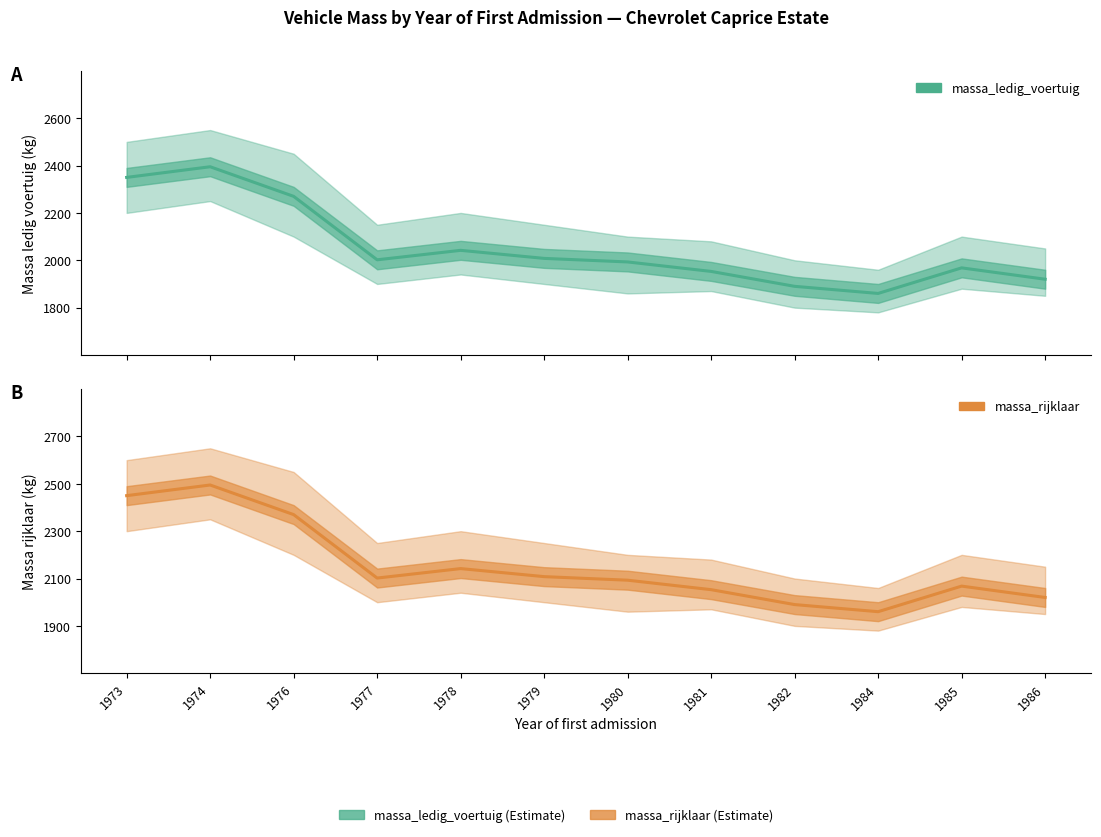

Rank the series by their maximum value, from highest to lowest.

massa_rijklaar, massa_ledig_voertuig